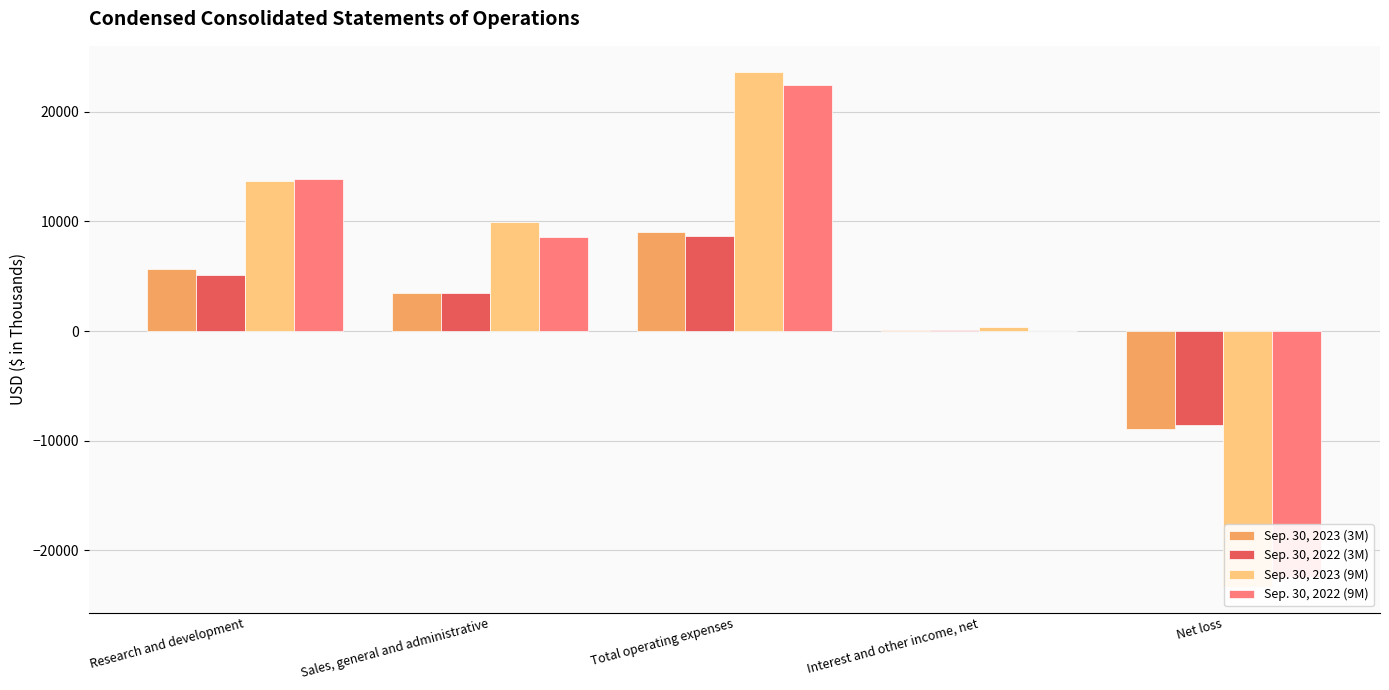

At Sales, general and administrative, list the series in order from smallest to largest.

Sep. 30, 2023 (3M), Sep. 30, 2022 (3M), Sep. 30, 2022 (9M), Sep. 30, 2023 (9M)